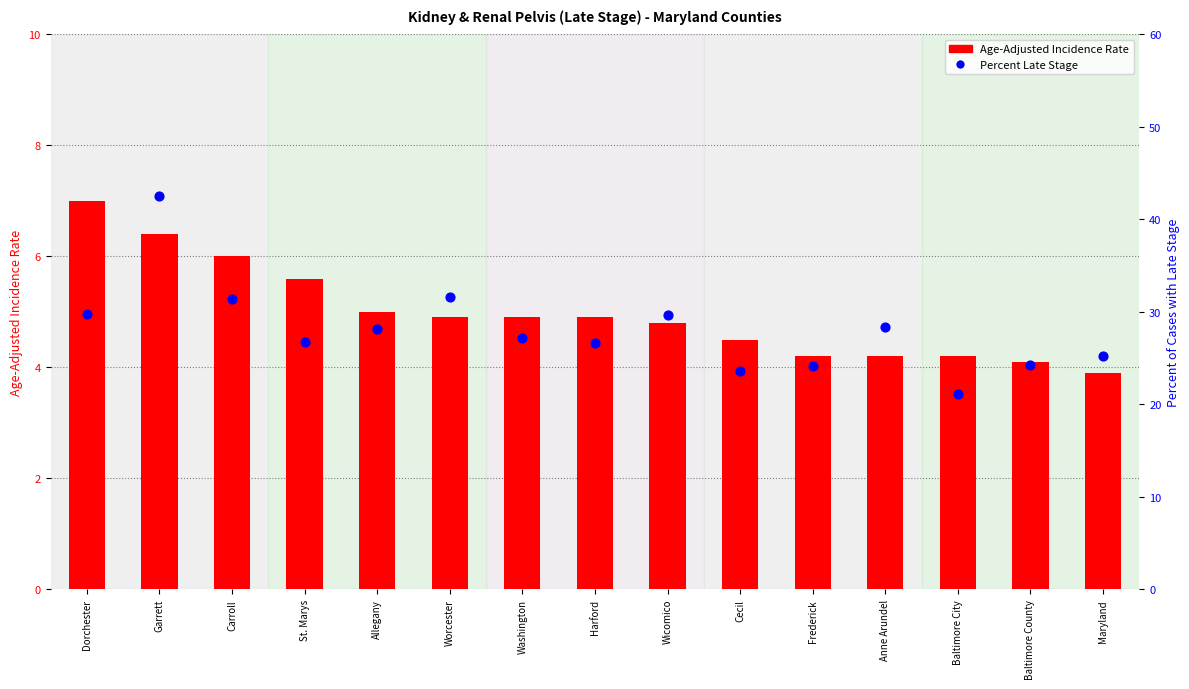

At how many categories does at least one series exceed 37?

1